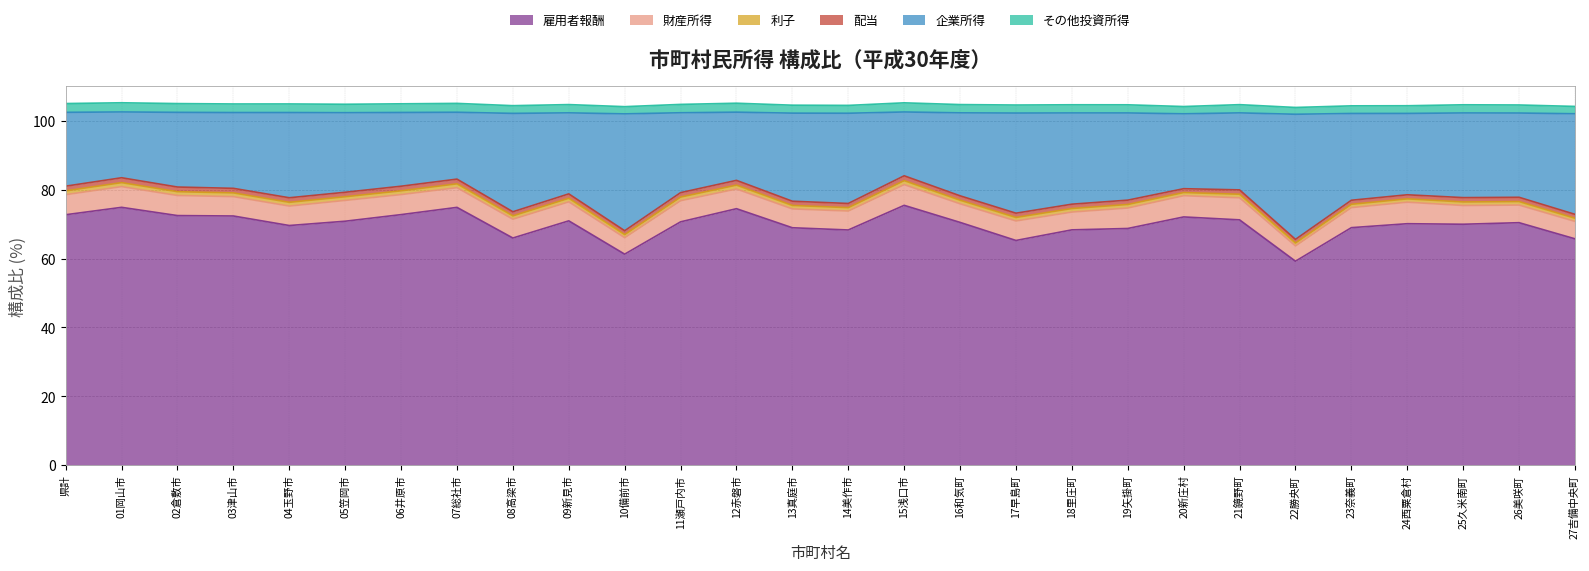

What is the minimum value for 雇用者報酬?

59.2